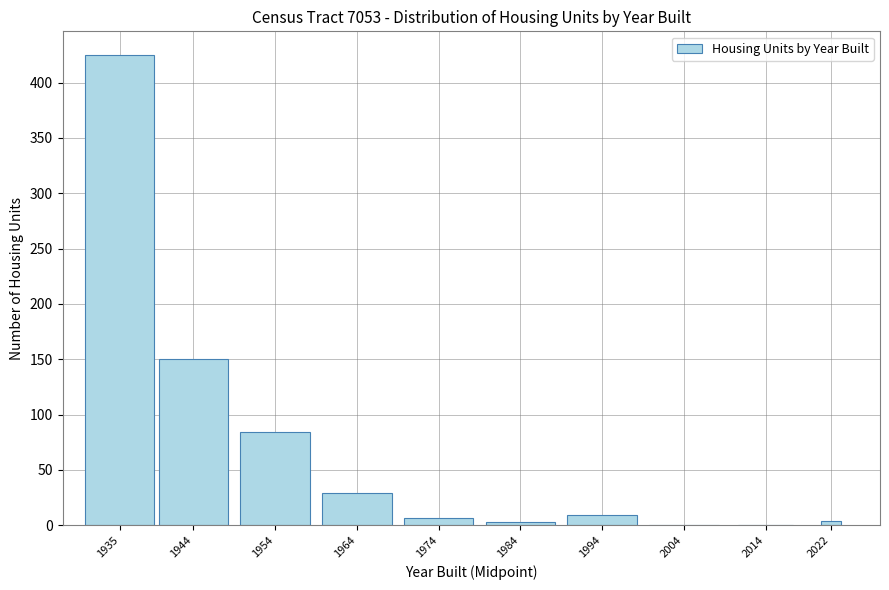

What value does the data have at 1944, to the nearest 50?

150